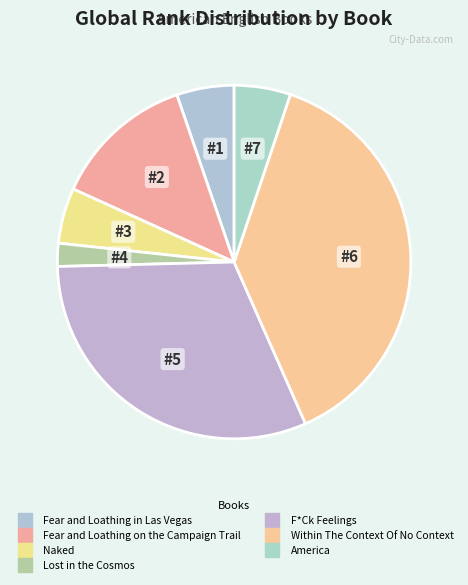

How many segments does this pie chart have?

7